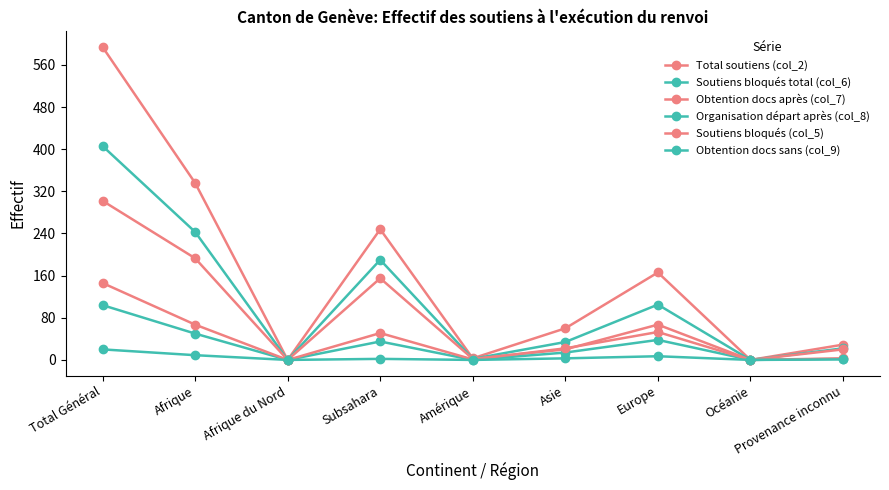

Is this an area chart (filled region under the line)?

No